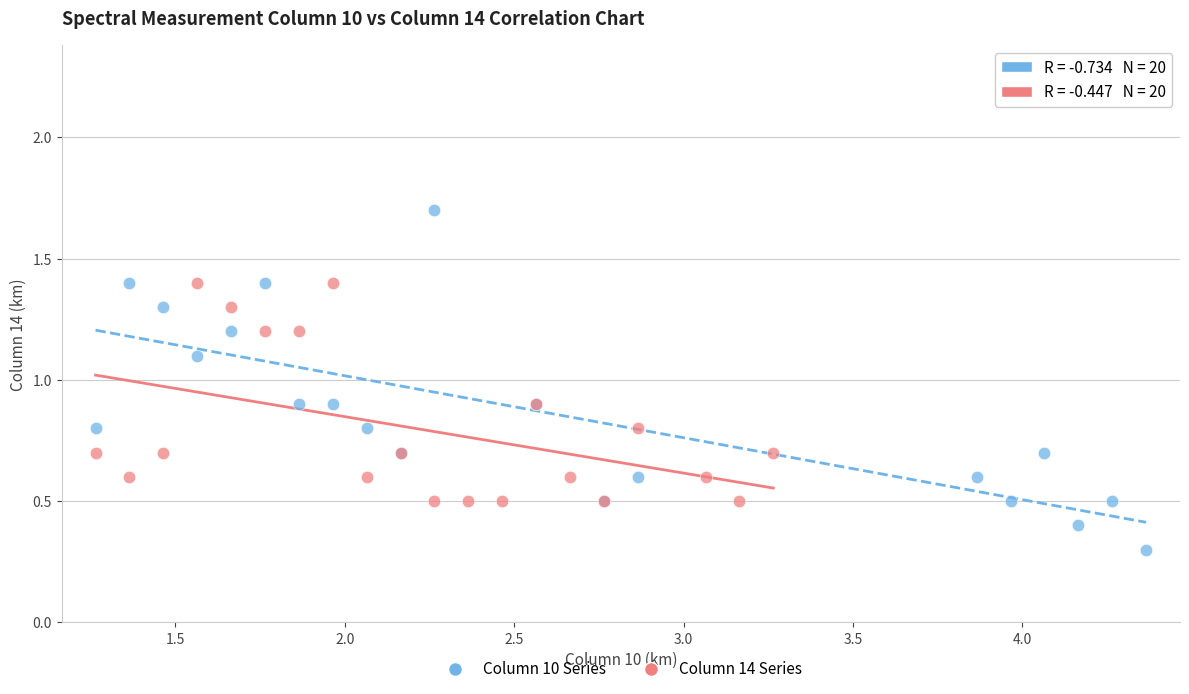

Which series contains the lowest Y value?

Column 10 Series